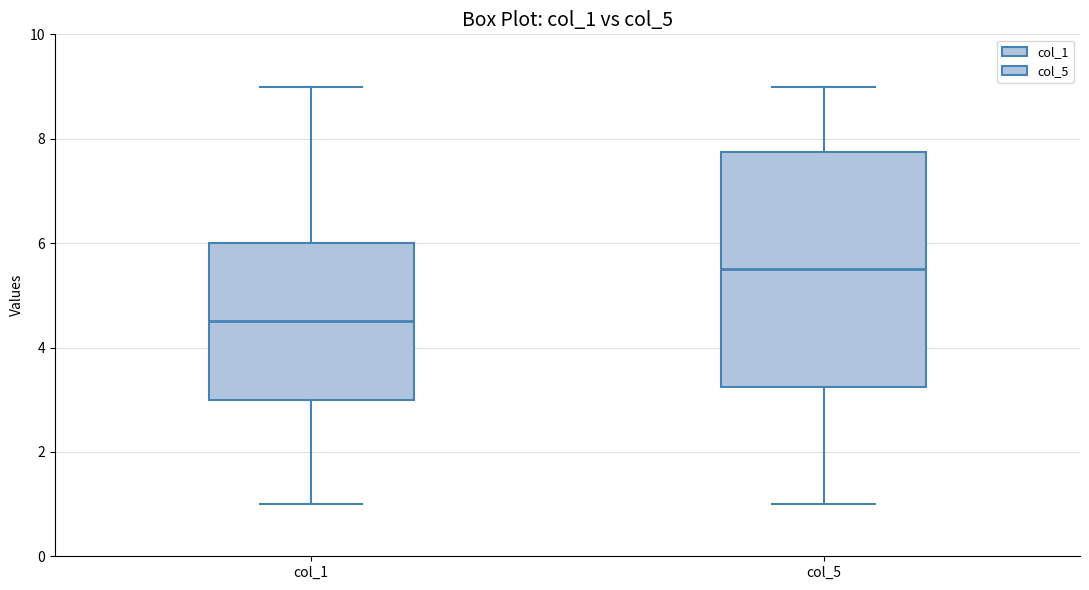

Comparing the boxes themselves (not the whiskers), which one is the tallest?

col_5